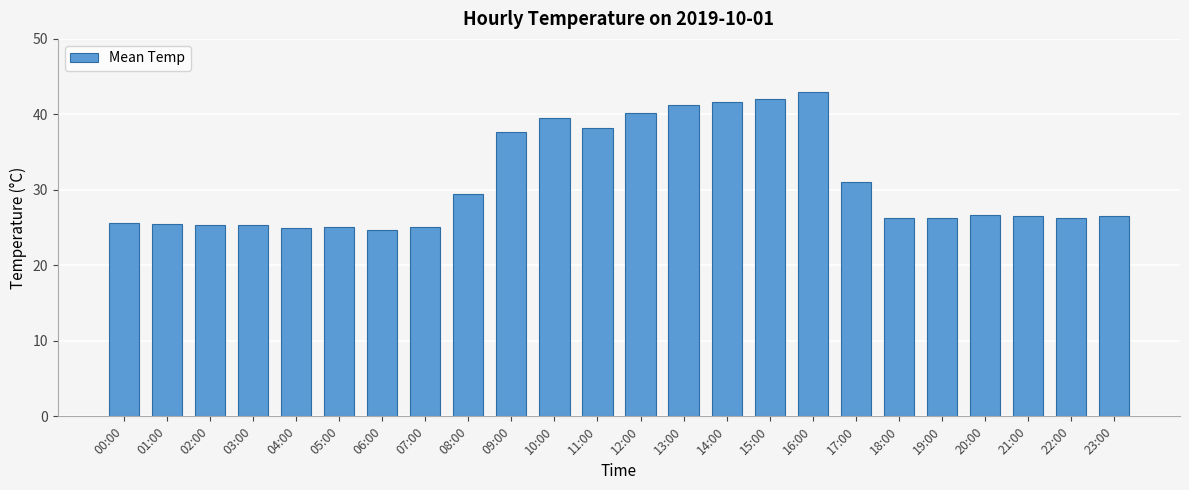

Is it true that the value at 15:00 is 66.8?

False